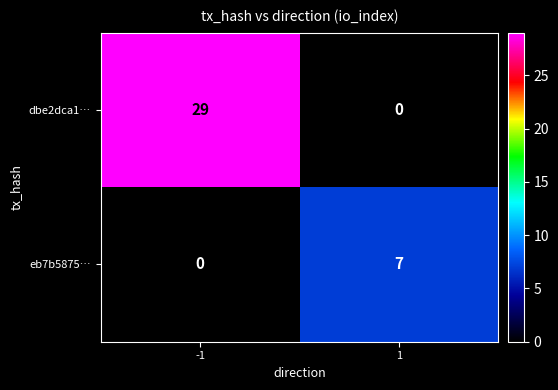

How many series are shown in this chart?

2